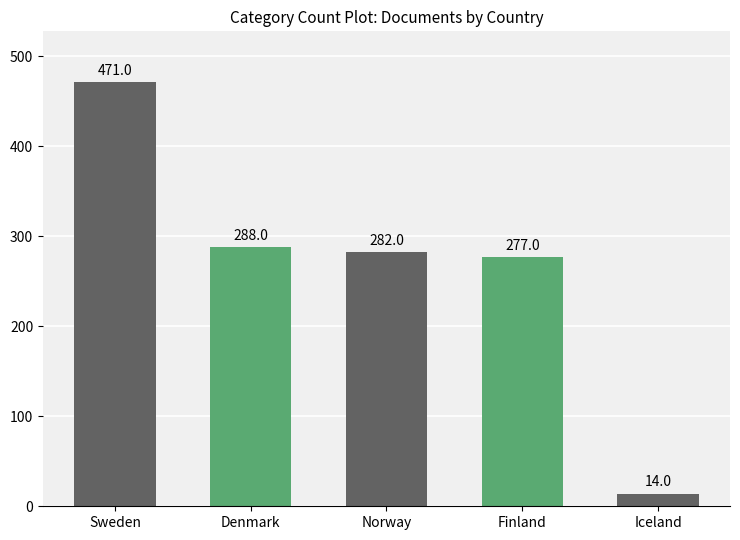

What is the label of the 5th bar from the left?

Iceland